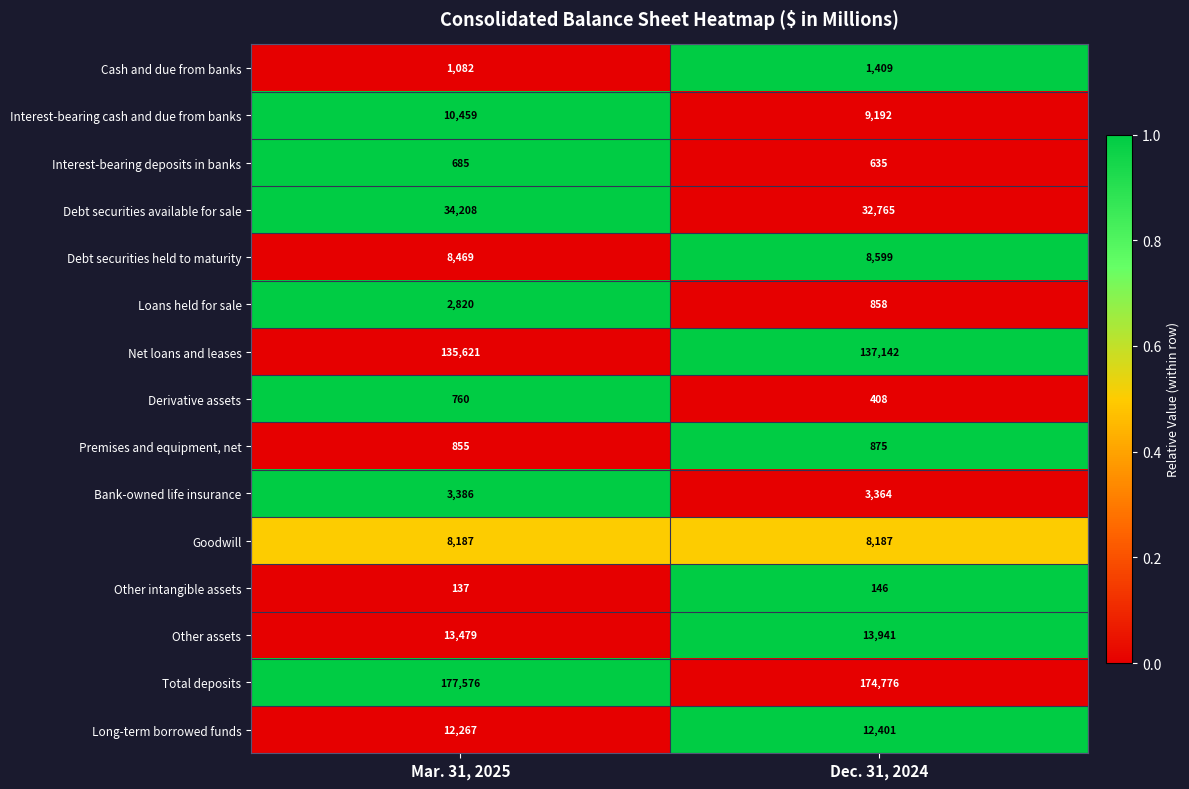

Is it true that Net loans and leases equals 137142 at Dec. 31, 2024?

True